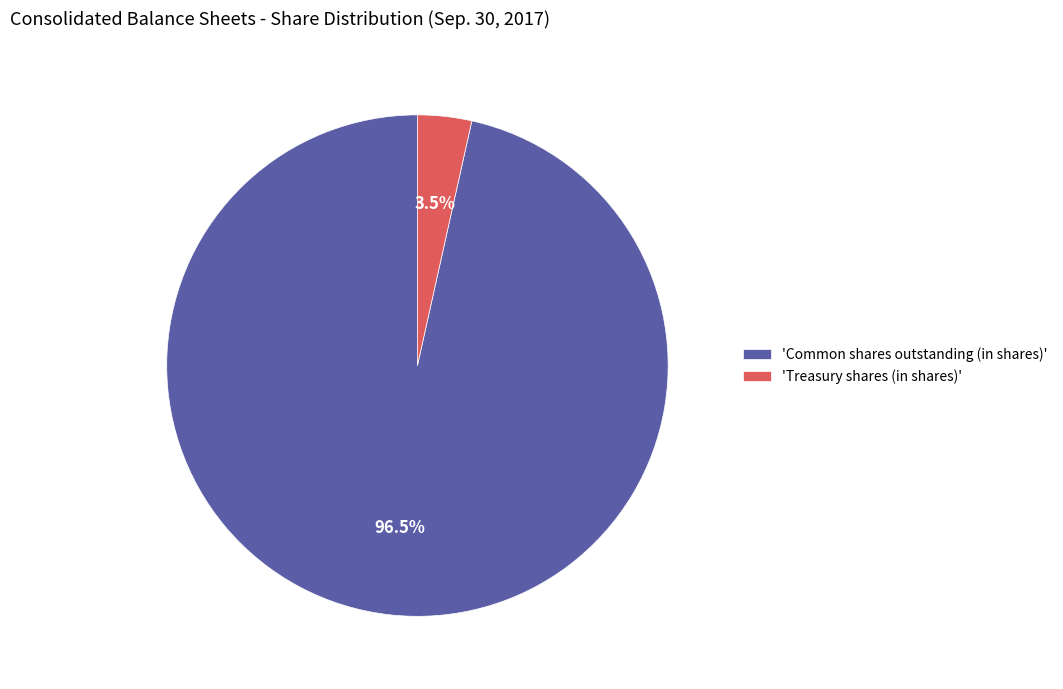

Which slice is the smallest?

'Treasury shares (in shares)'